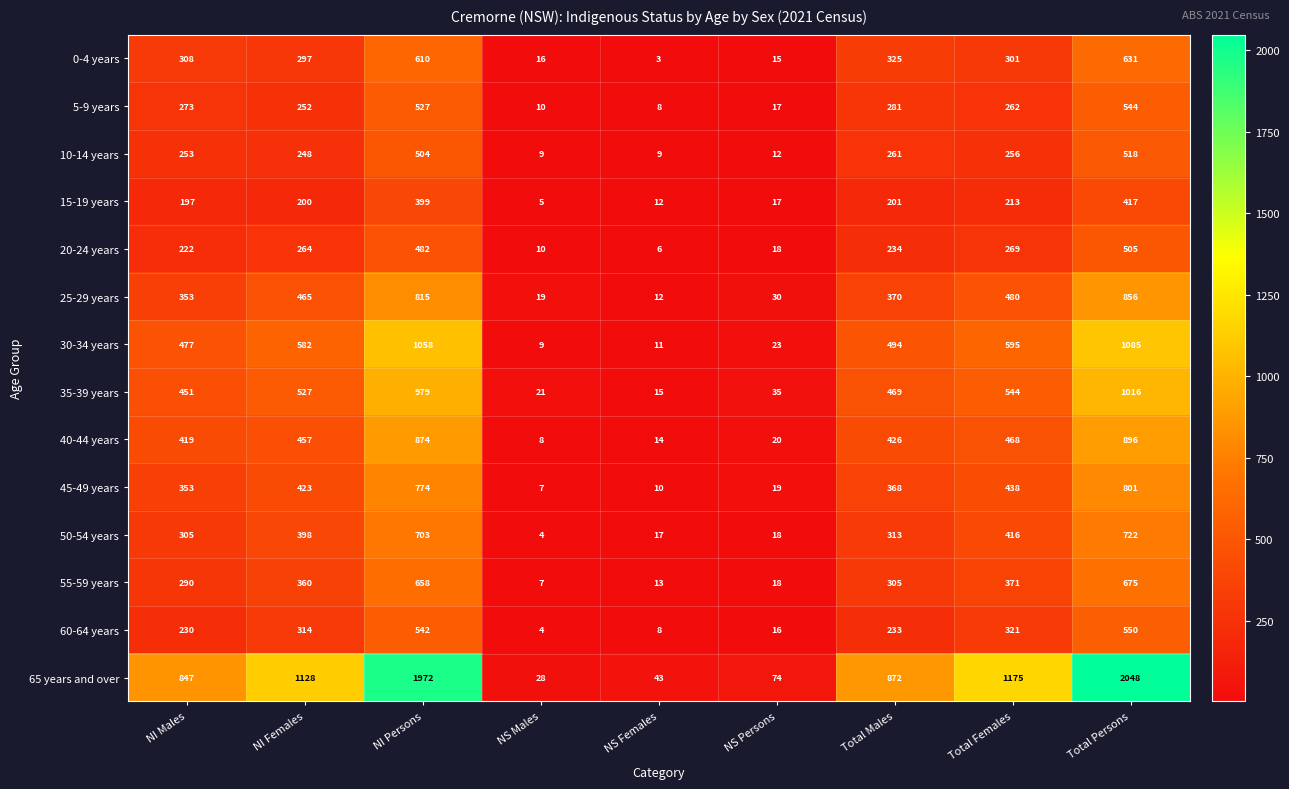

At which label is 65 years and over closest to 1038?

NI Females